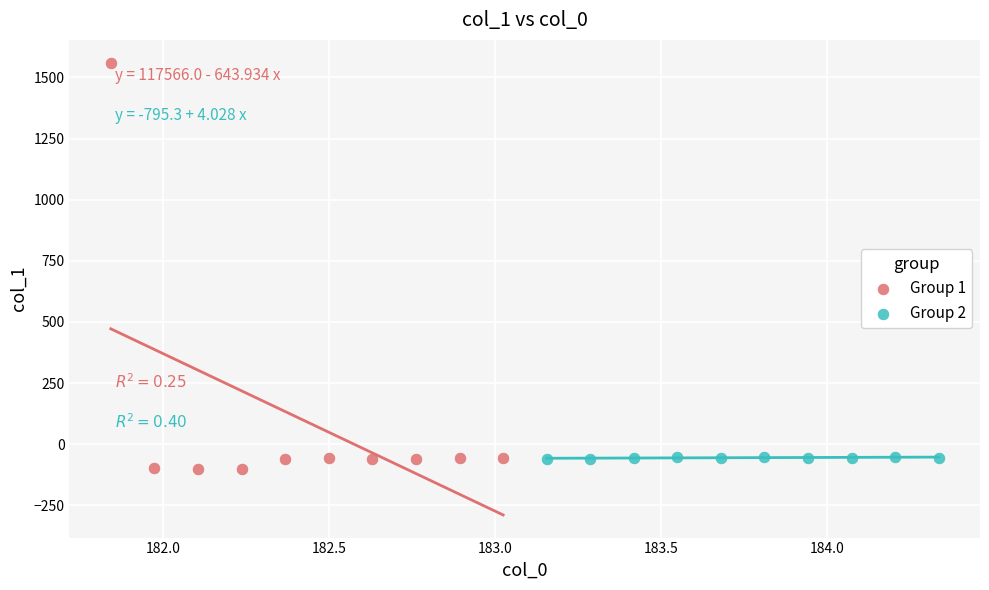

What are all the series names shown in the legend?

Group 1, Group 2